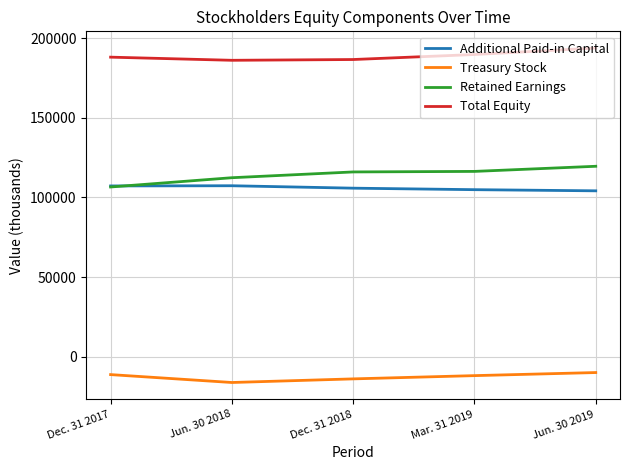

True or false: Total Equity and Additional Paid-in Capital cross at least once.

False